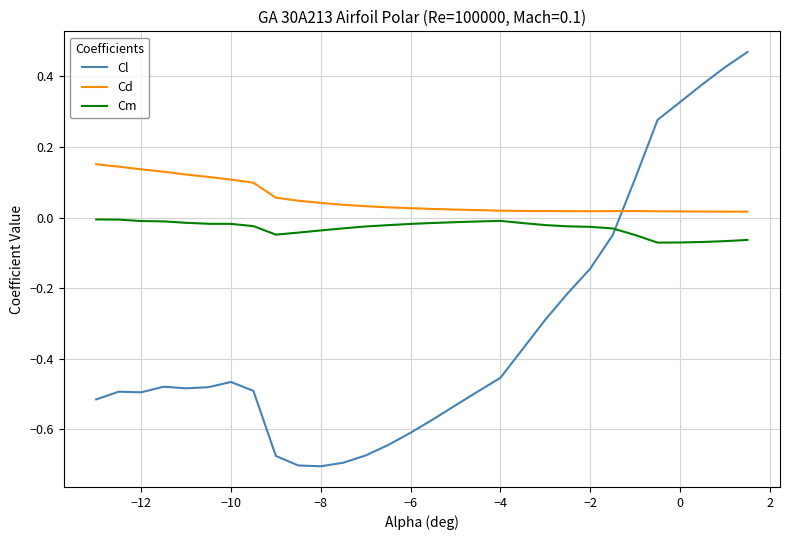

Which series has the largest total across all categories?

Cd